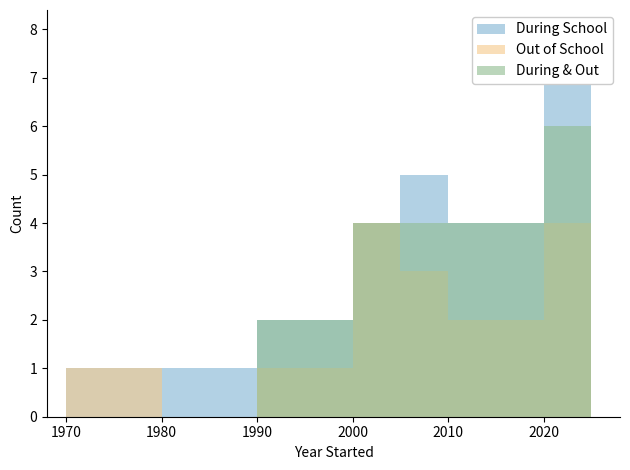

What are all the series names shown in the legend?

During School, Out of School, During & Out